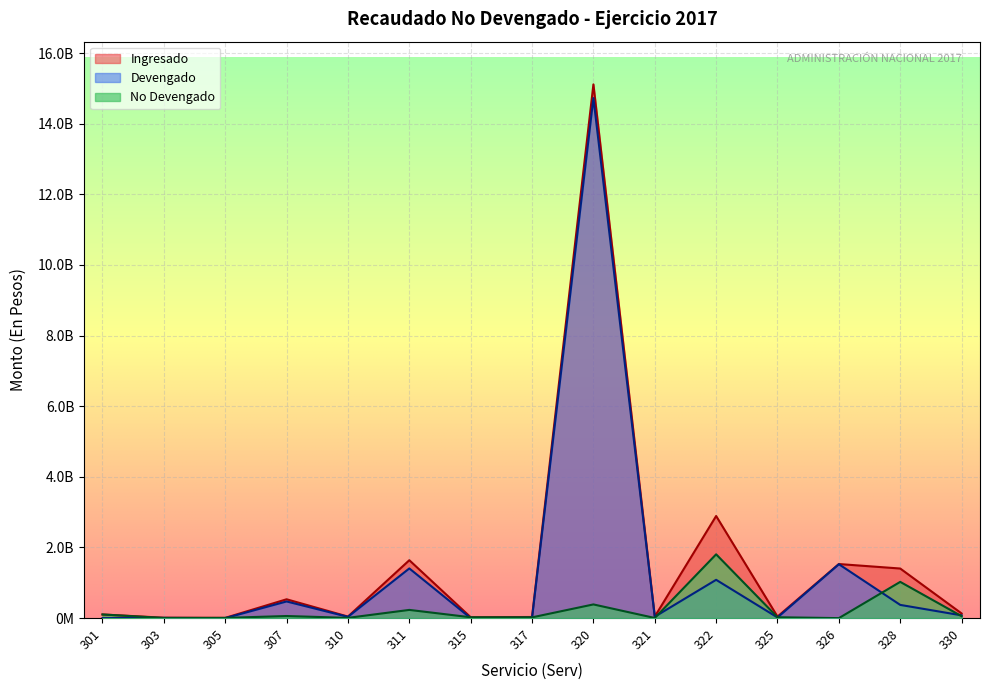

Rank the categories by Ingresado value from lowest to highest.

305, 303, 315, 317, 325, 321, 310, 301, 330, 307, 328, 326, 311, 322, 320